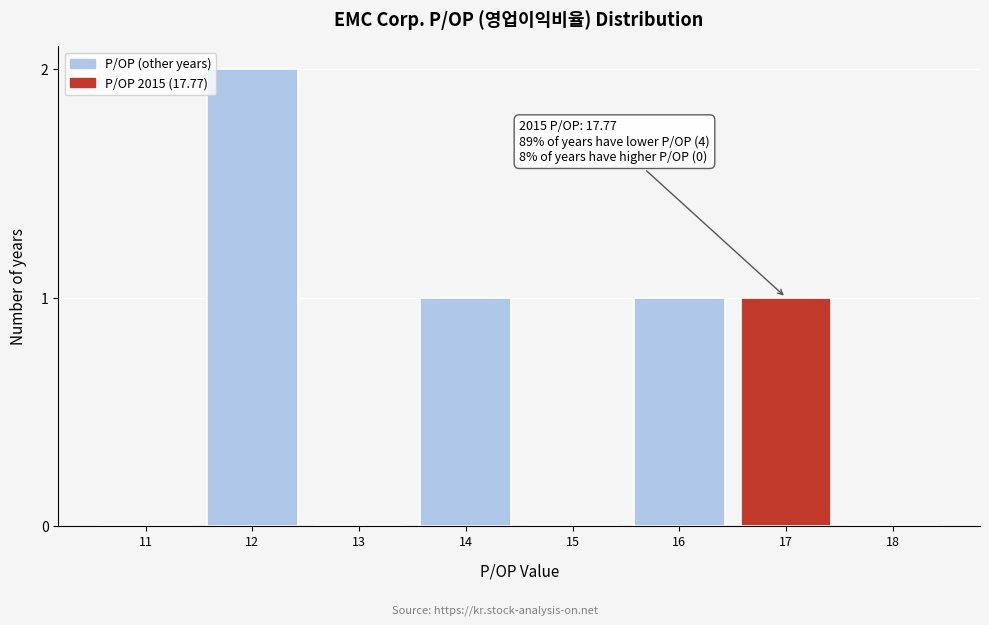

Reading right to left, what are all the values shown in this chart?

18=0	17=1	16=1	15=0	14=1	13=0	12=2	11=0